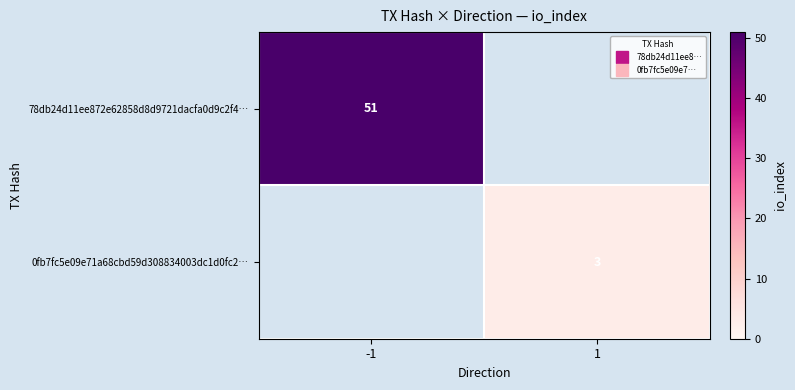

List the series in order of their peak value, highest first.

78db24d11ee872e62858d8d9721dacfa0d9c2f4…, 0fb7fc5e09e71a68cbd59d308834003dc1d0fc2…